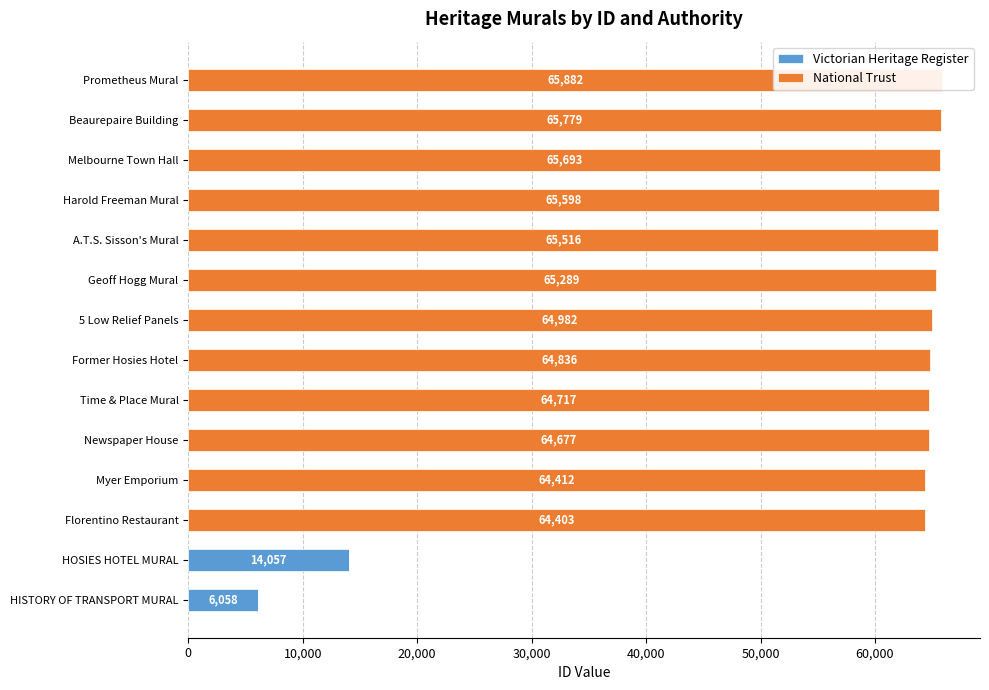

How many positive values does the National Trust series have?

12